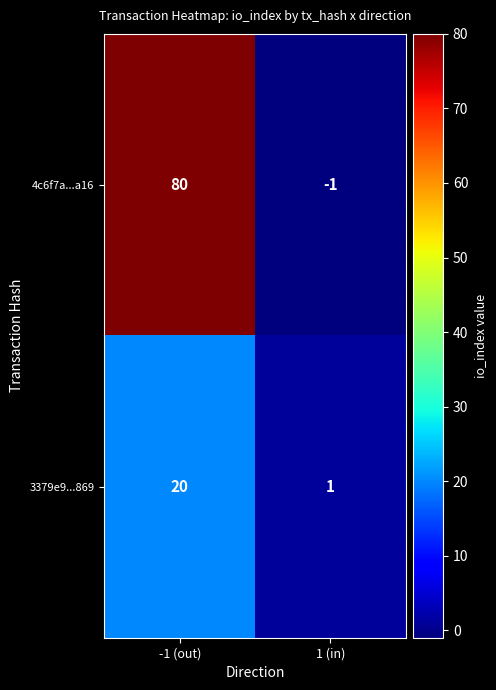

At 1 (in), list the series in order from smallest to largest.

4c6f7a...a16, 3379e9...869